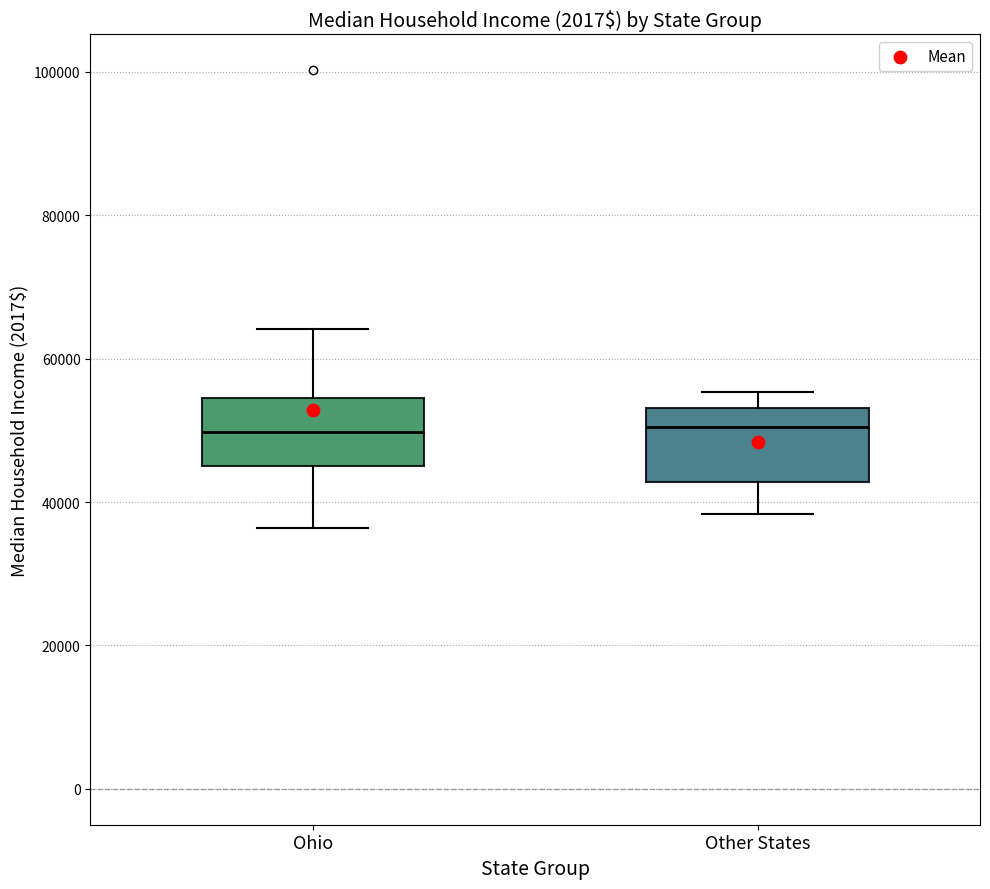

Reading left to right, transcribe this box plot: for each box, give where its median line is, the range the box spans, and where its two whiskers end, as read against the y-axis. The values are not printed on the chart, so give them approximately, as read against the axis.

Ohio: median 50000, box 46000 to 54000, whiskers 36000 to 64000
Other States: median 50000, box 42000 to 54000, whiskers 38000 to 56000